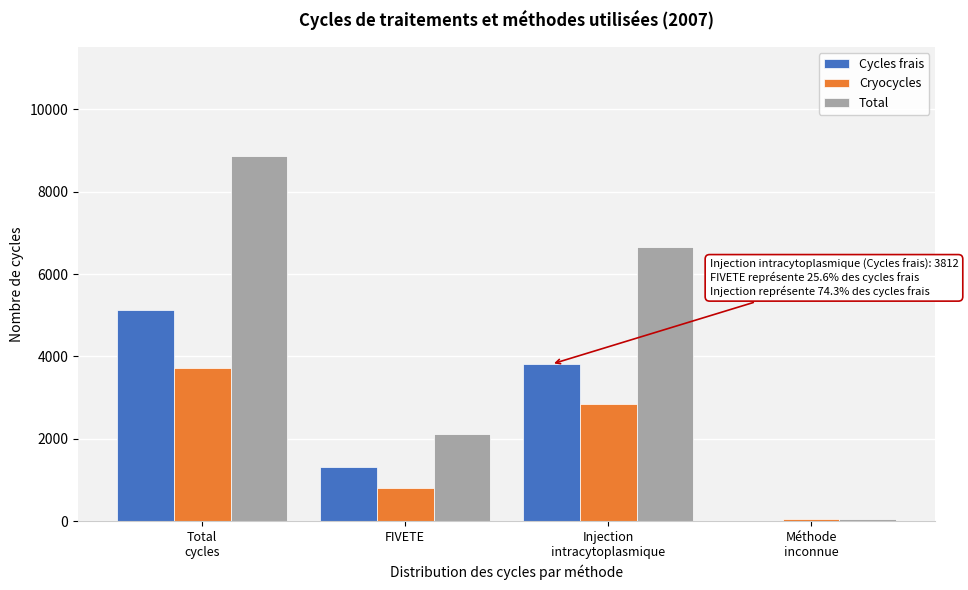

What is the maximum value for Cycles frais?

5128